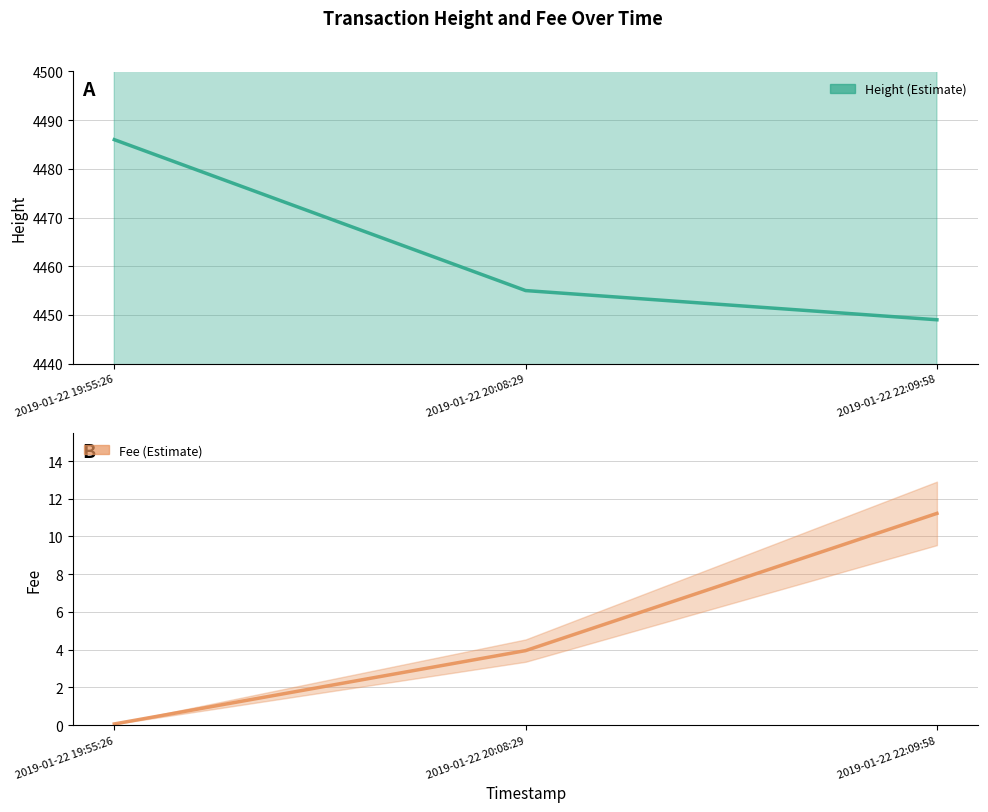

Which has a higher value, 2019-01-22 20:08:29 or 2019-01-22 22:09:58?

2019-01-22 20:08:29